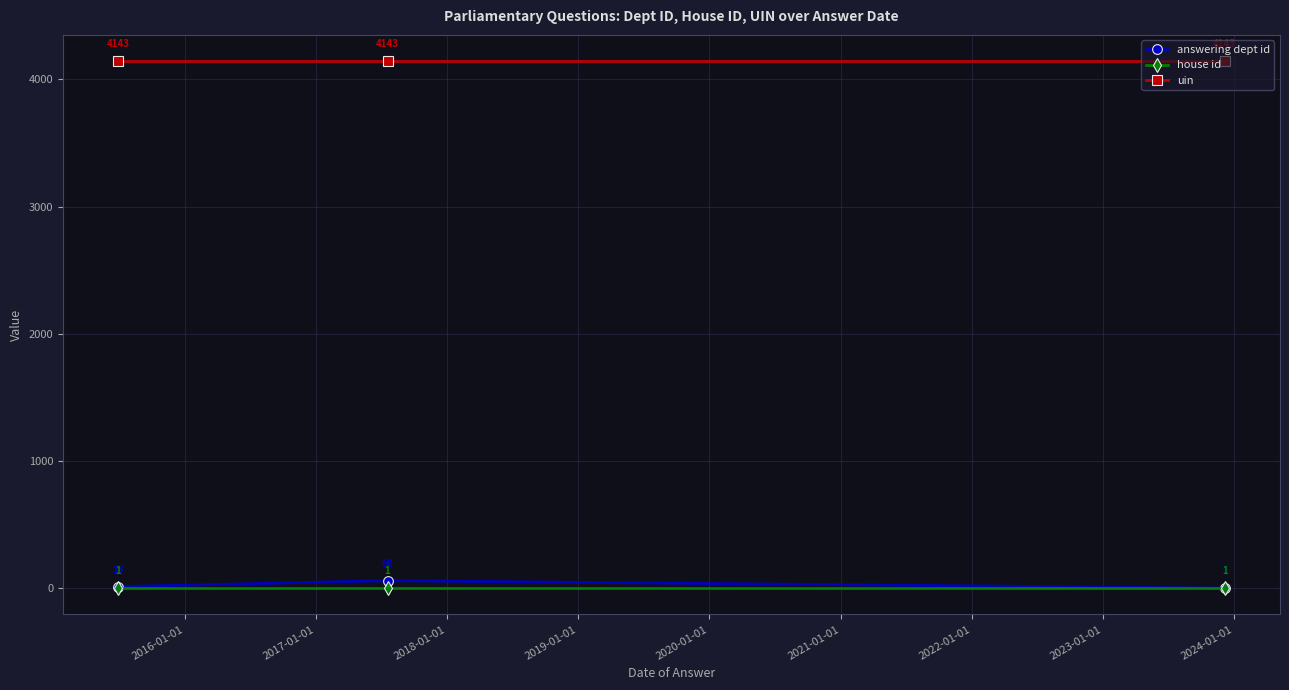

Which series has the largest total across all categories?

uin